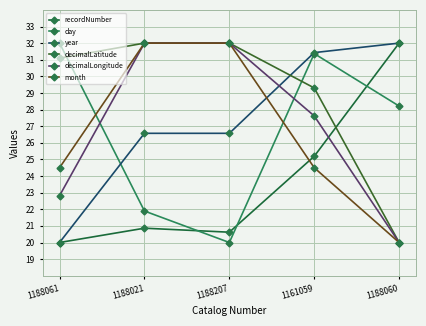

Which category has the highest value in the day series?

1188061